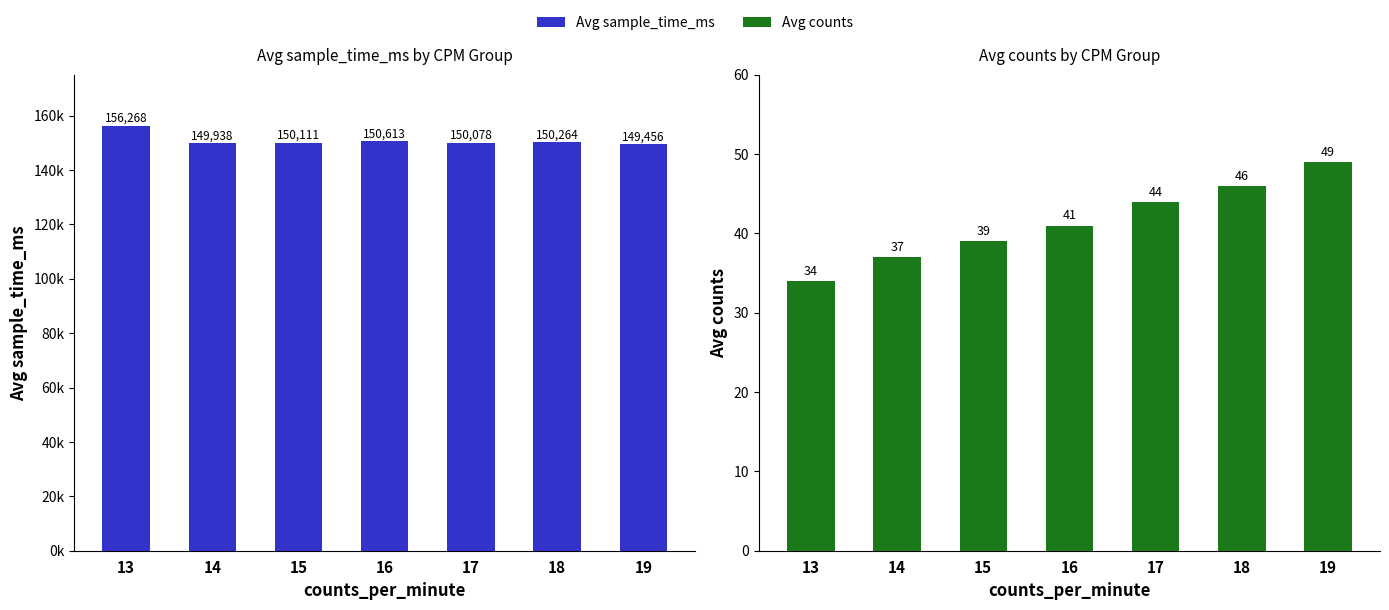

Where is Avg sample_time_ms nearest to the value 152862?

16